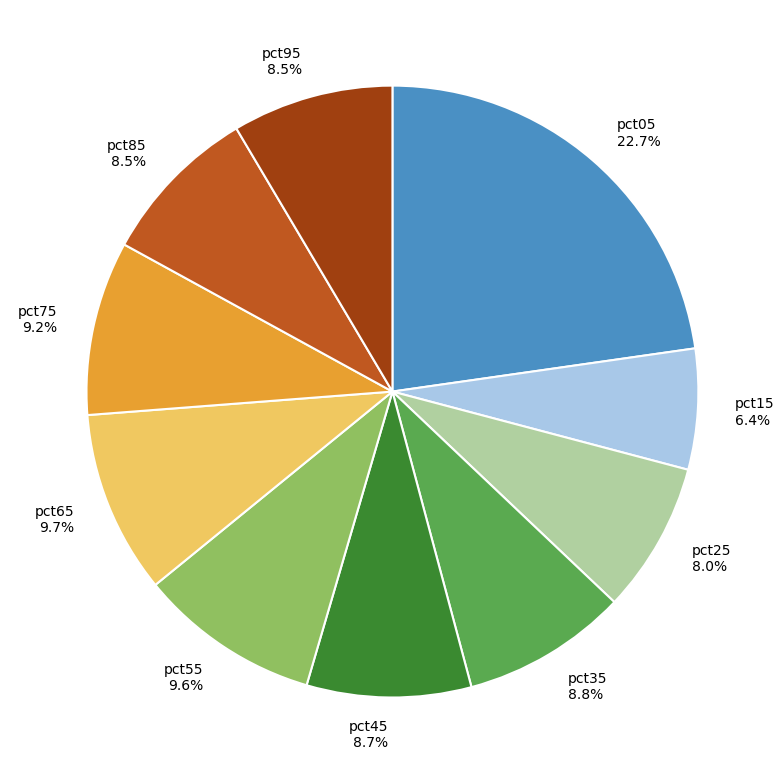

How many segments does this pie chart have?

10